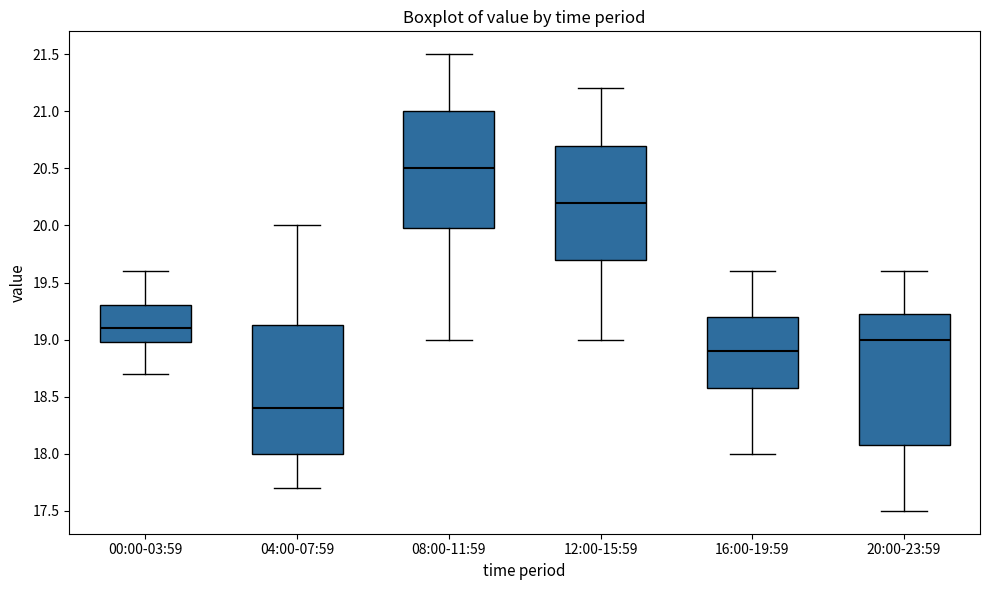

Where is the lower edge of the box for 16:00-19:59 on the y-axis? The values are not printed on the chart, so give them approximately, as read against the axis.

18.60